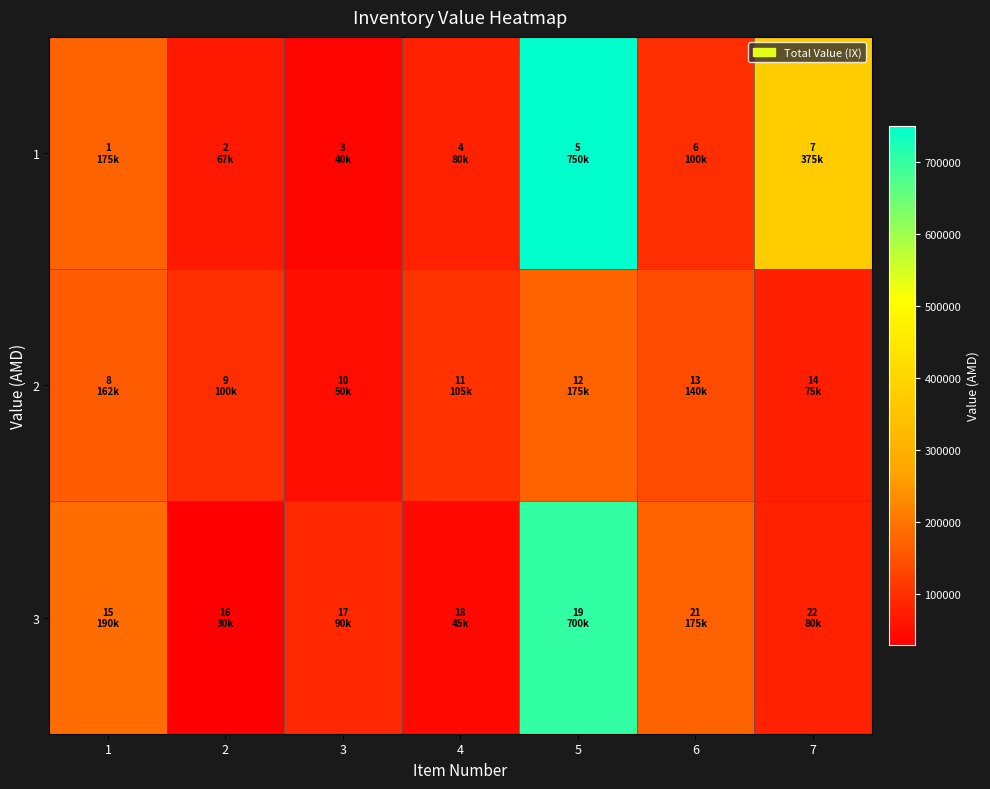

Reading left to right, list all the values displayed in this chart.

1: 1=175000	2=67500	3=40000	4=80000	5=750000	6=100000	7=375000
2: 1=162500	2=100000	3=50000	4=105000	5=175000	6=140000	7=75000
3: 1=190000	2=30000	3=90000	4=45000	5=700000	6=175000	7=80000